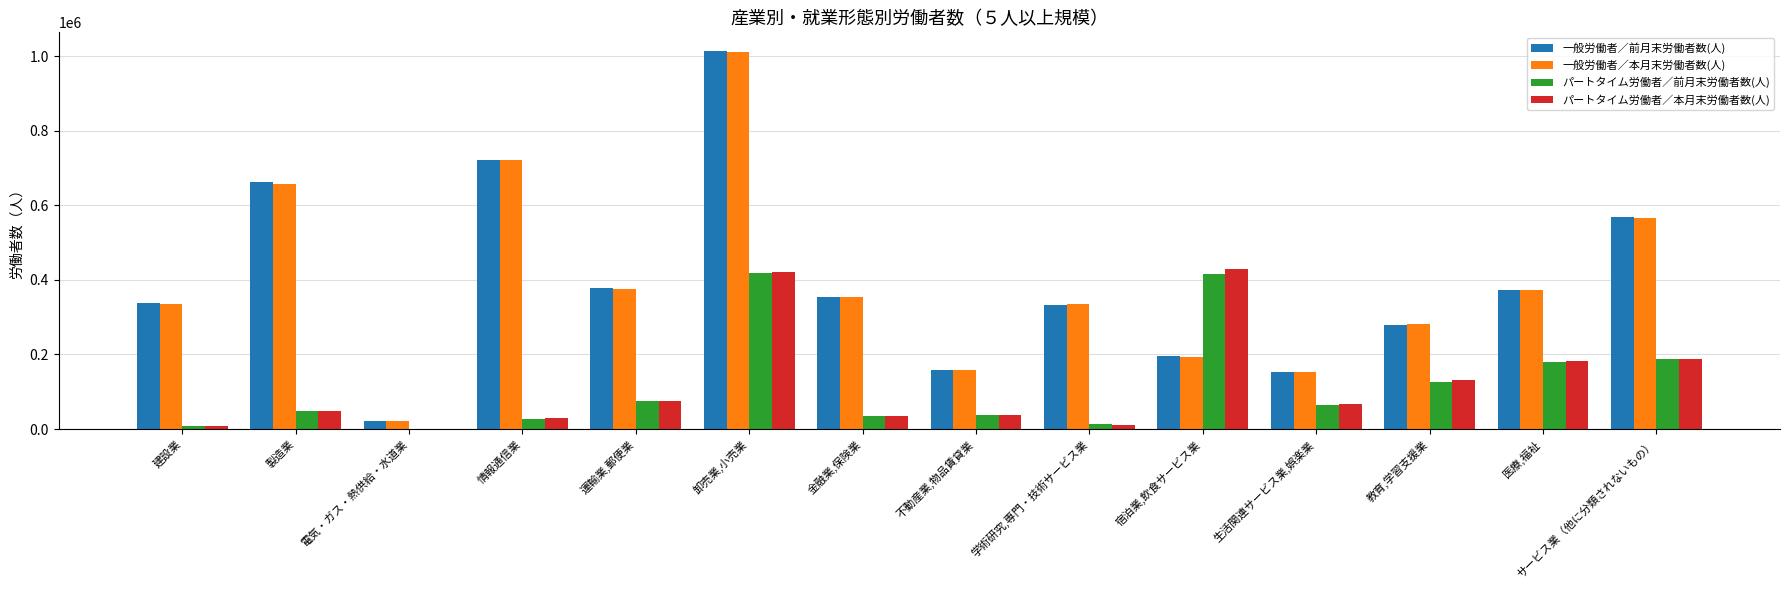

Is the value of 一般労働者／前月末労働者数(人) at 卸売業,小売業 greater than the value of 一般労働者／本月末労働者数(人) at 生活関連サービス業,娯楽業?

Yes